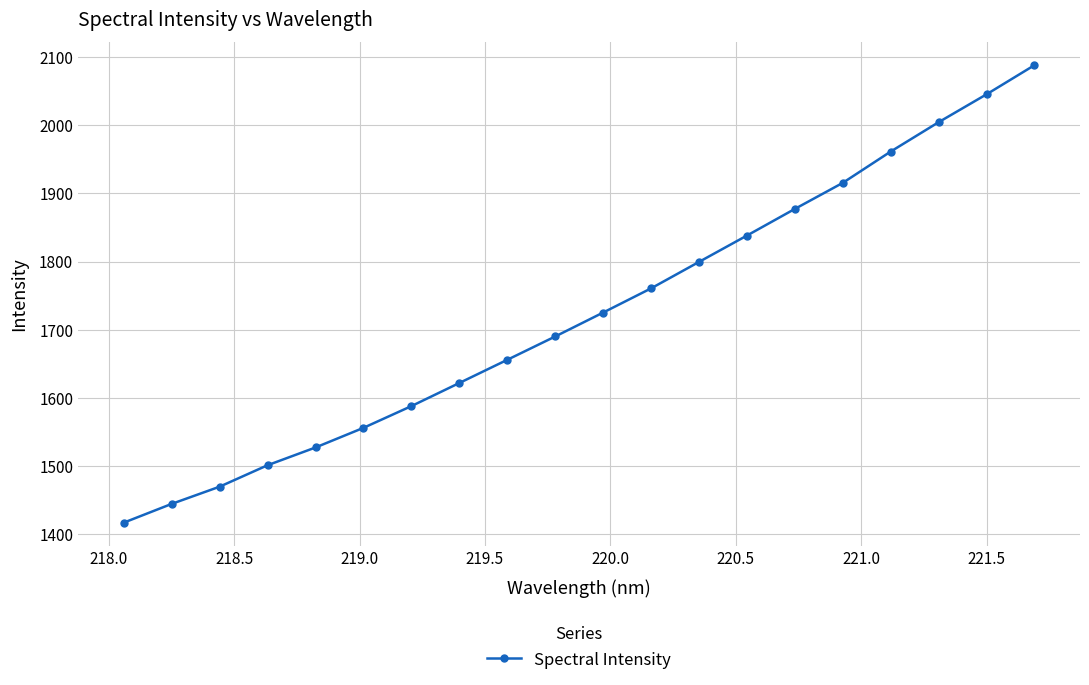

What is the value of the 15th point from the left?

1877.3